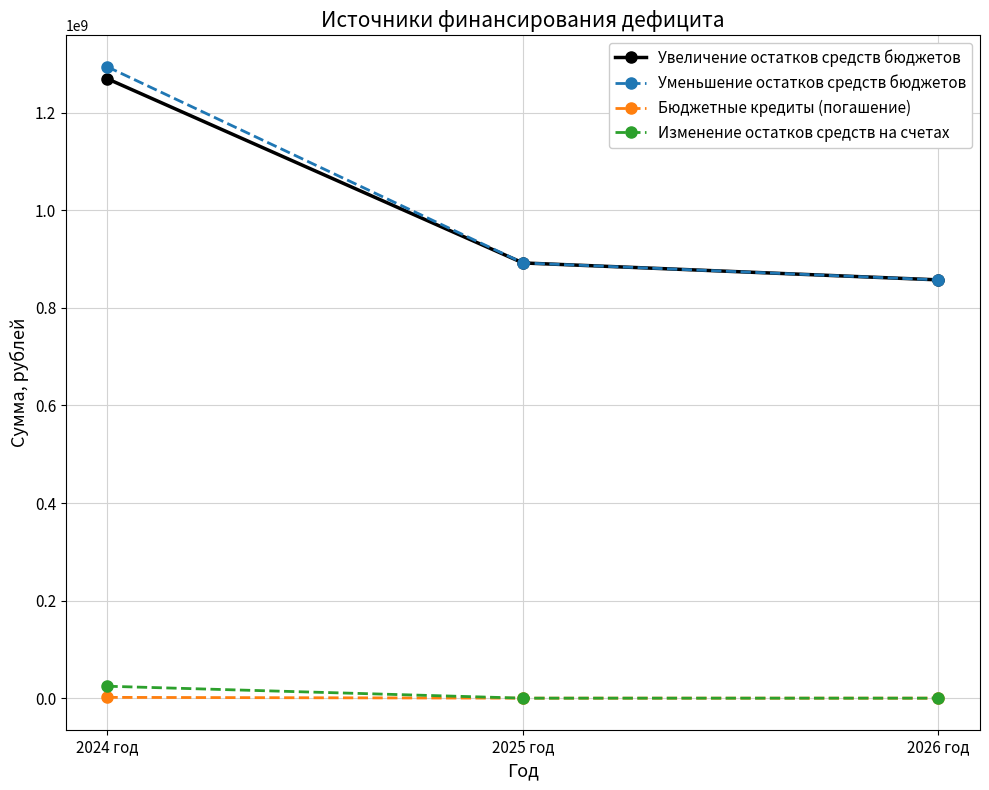

The Уменьшение остатков средств бюджетов series shows 1470545379.7 at 2026 год. True or false?

False